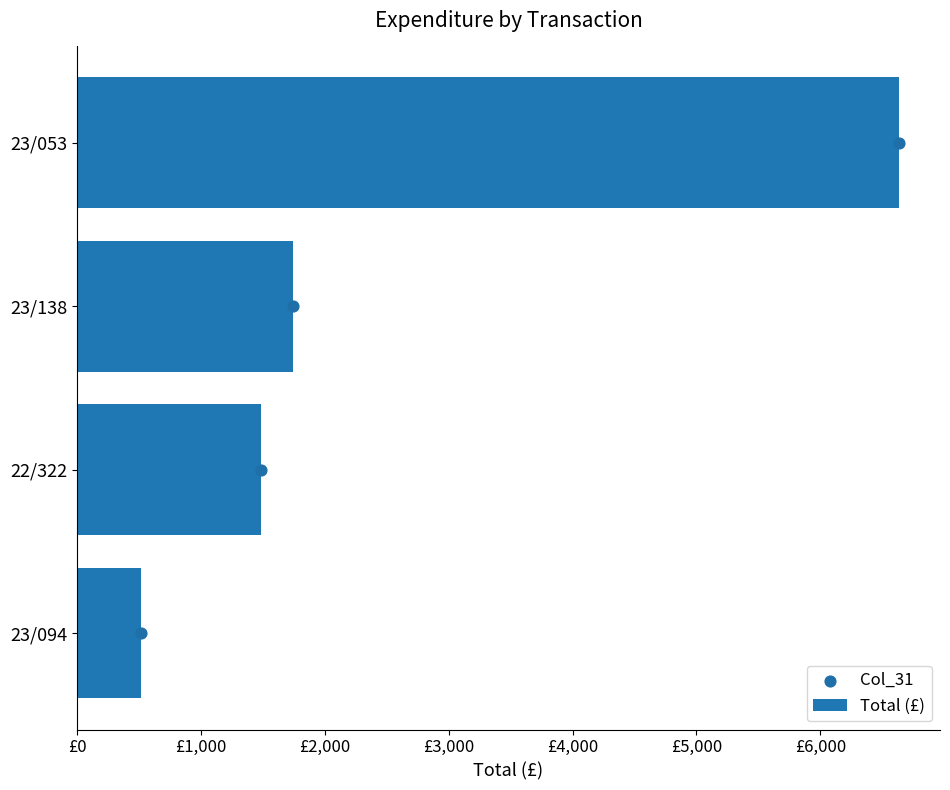

At how many categories does at least one series exceed 2152?

1